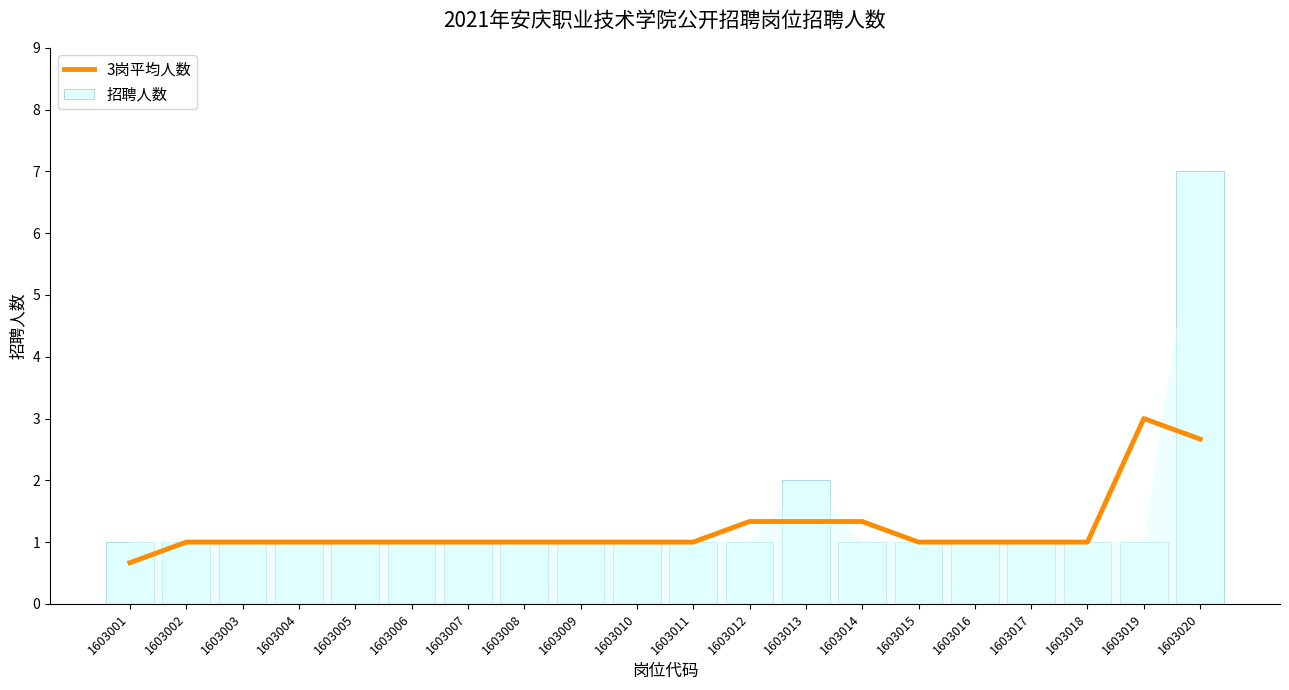

What is the sum of all 3岗平均人数 values?

24.3